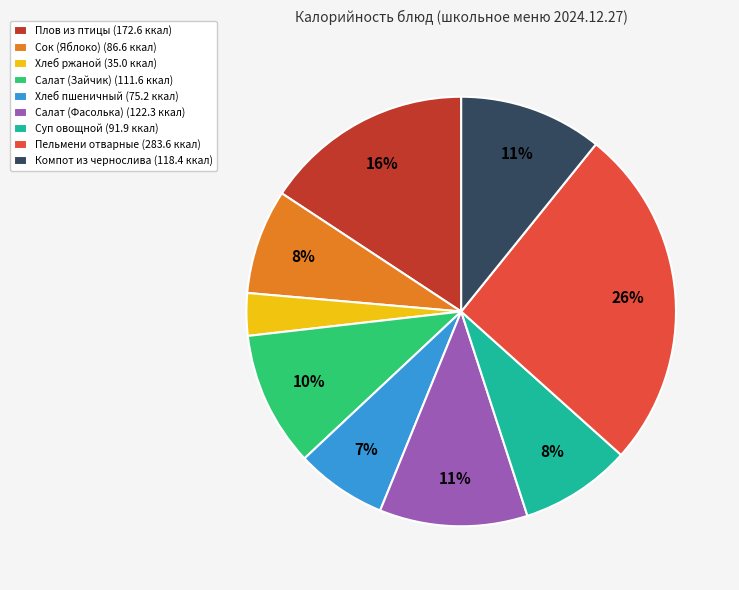

Between Хлеб пшеничный (75.2 ккал) and Сок (Яблоко) (86.6 ккал), which is larger?

Сок (Яблоко) (86.6 ккал)